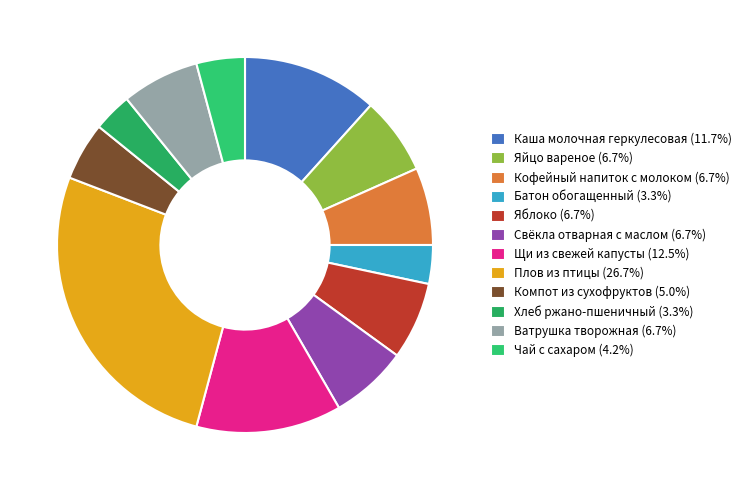

Which has a higher value, Кофейный напиток с молоком or Чай с сахаром?

Кофейный напиток с молоком